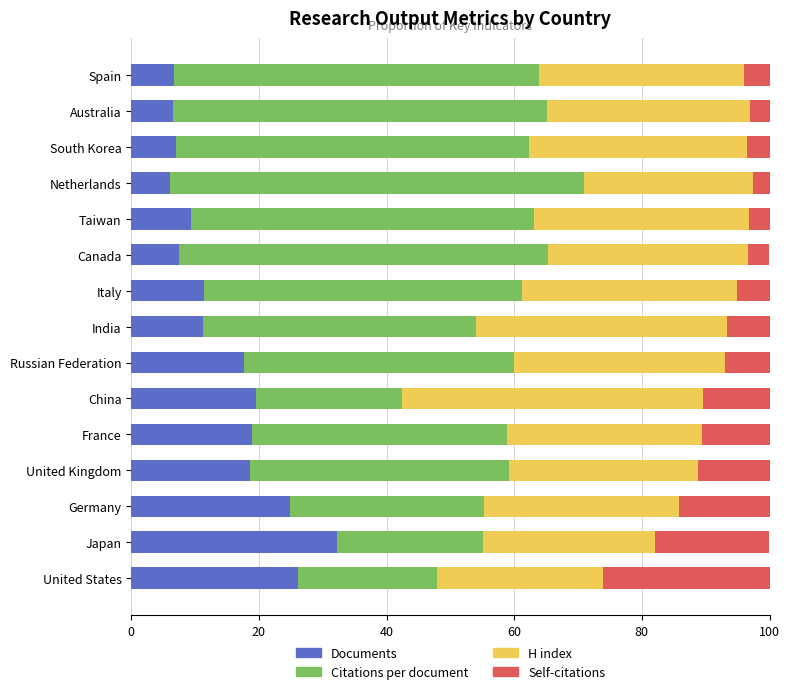

What is the minimum value for Documents?

6.1